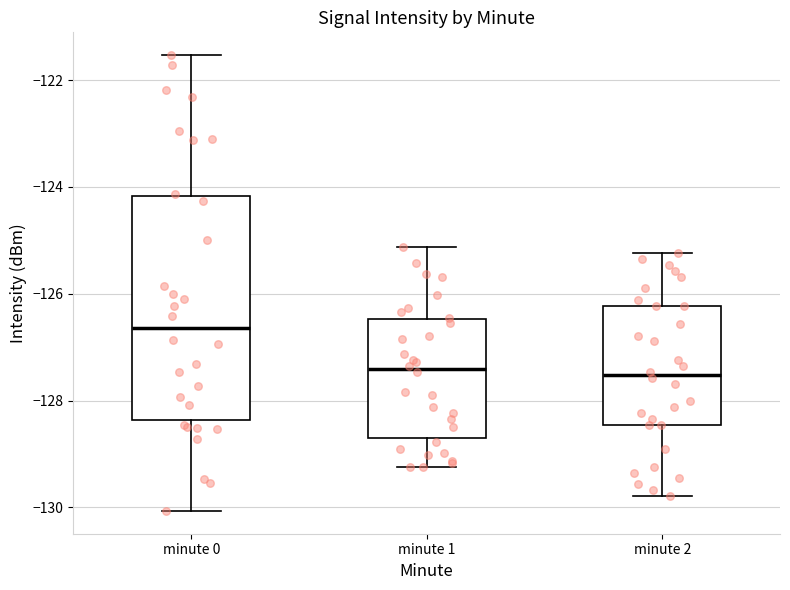

Reading left to right, transcribe this box plot: for each box, give where its median line is, the range the box spans, and where its two whiskers end, as read against the y-axis. The values are not printed on the chart, so give them approximately, as read against the axis.

minute 0: median -126.6, box -128.4 to -124.2, whiskers -130.0 to -121.6
minute 1: median -127.4, box -128.6 to -126.4, whiskers -129.2 to -125.2
minute 2: median -127.6, box -128.4 to -126.2, whiskers -129.8 to -125.2